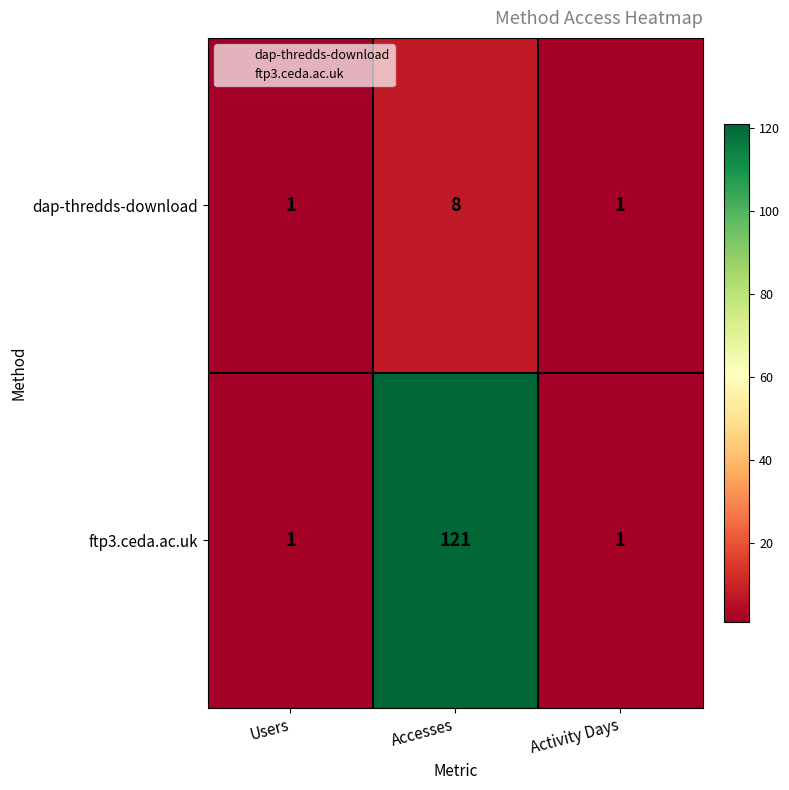

What is the difference between the maximum and minimum values in the dap-thredds-download series?

7